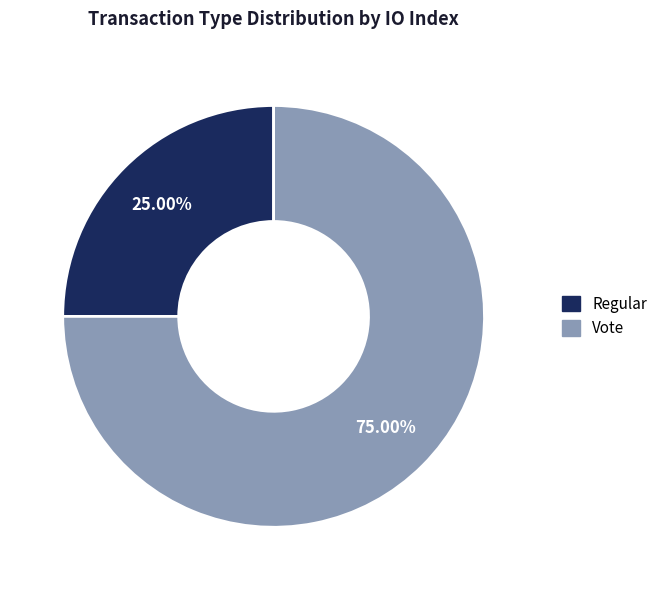

What percentage do Vote and Regular together represent?

100.0%